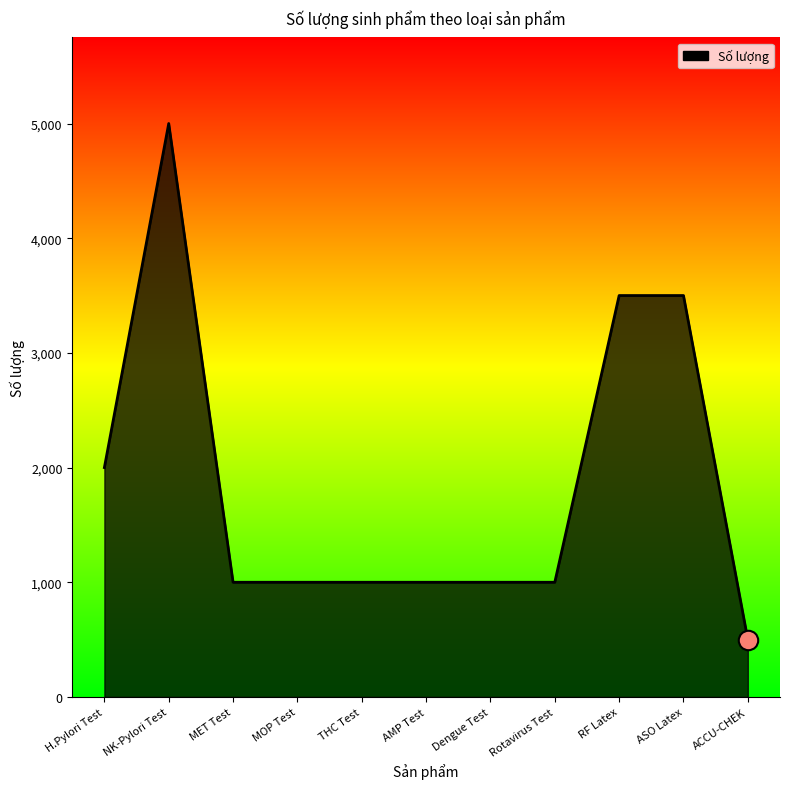

What is the change in value from Dengue Test to ASO Latex?

+2500